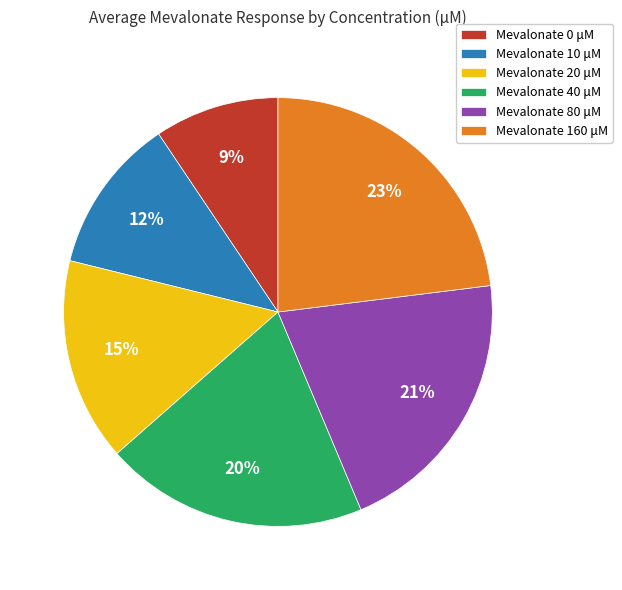

To the nearest percent, what is the average slice percentage?

17%